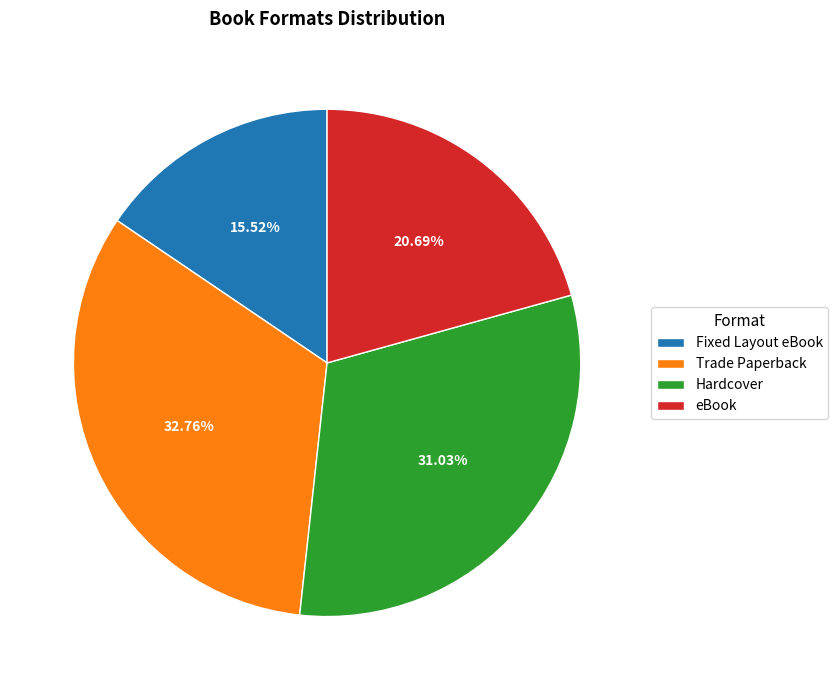

Which category has the smallest portion of the pie?

Fixed Layout eBook